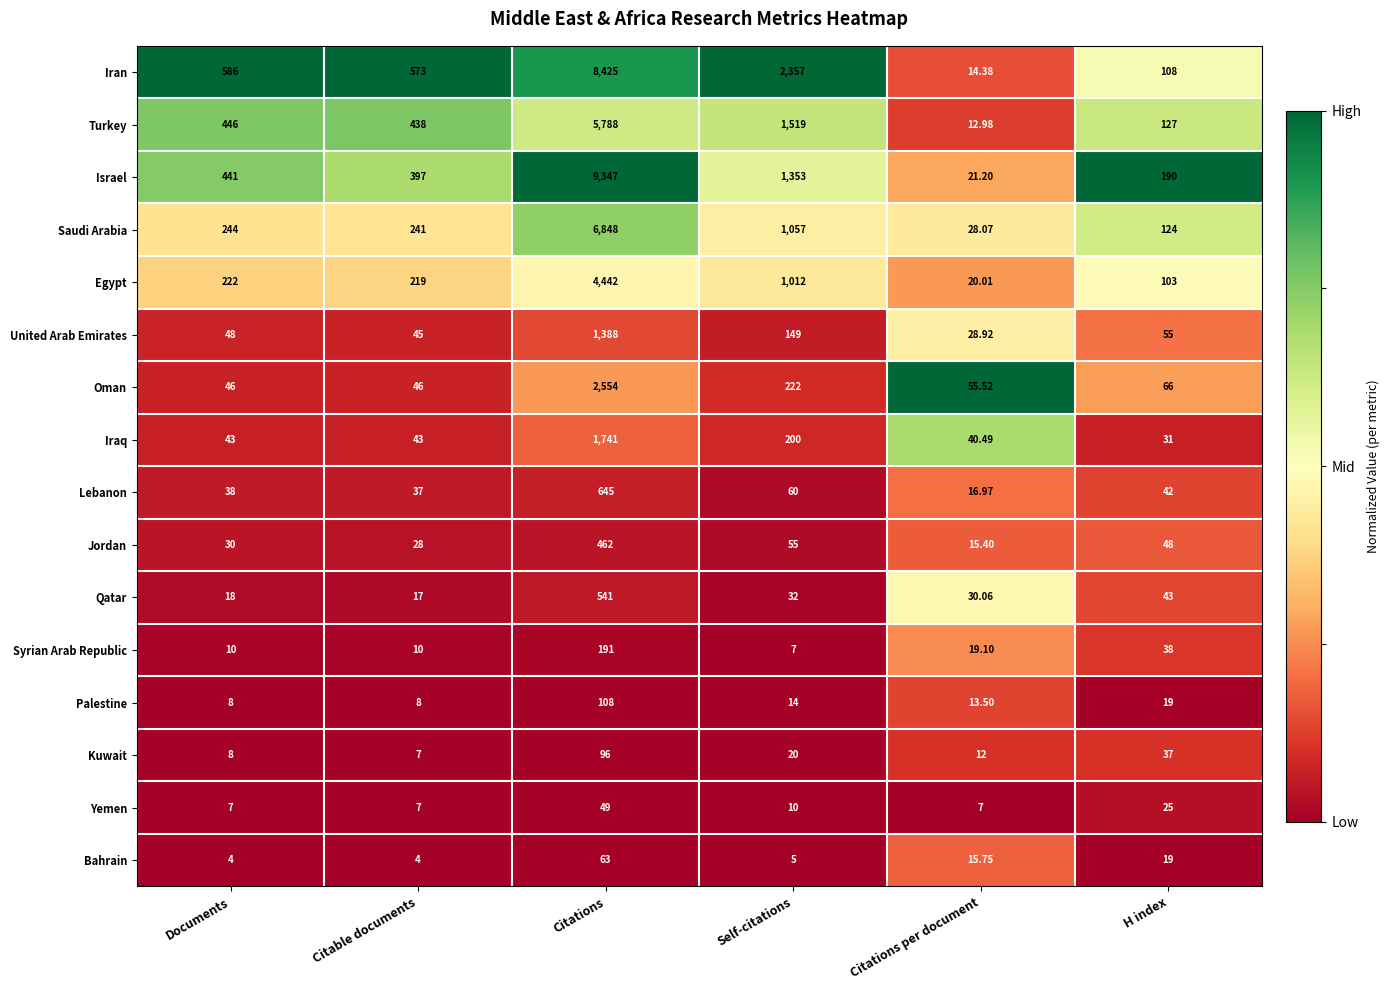

At which label is Jordan closest to 238?

Self-citations